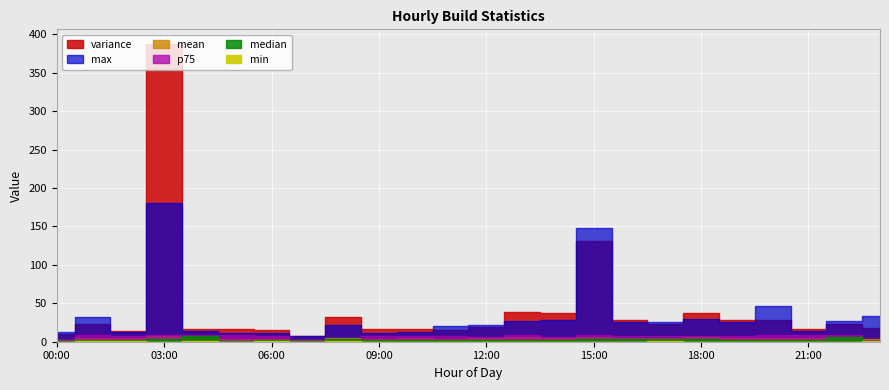

Reading left to right, what are all the values shown in this chart?

variance: 10.1	23.5	14.2	387.0	17.1	16.4	15.6	7.6	32.5	16.7	16.4	15.4	18.7	39.1	36.8	130.7	28.9	23.6	37.8	28.0	28.9	17.1	23.2	17.5
mean: 2.8	5.0	4.2	7.4	5.7	4.1	4.1	2.5	5.2	4.2	4.2	4.0	4.4	5.8	5.2	6.7	5.4	5.1	5.9	5.0	4.8	5.0	5.8	3.1
median: 1.4	2.9	2.2	3.6	7.2	1.5	1.8	1.5	3.1	1.8	1.9	2.4	2.9	2.6	2.7	3.4	3.2	3.3	3.5	2.8	2.0	2.8	6.2	1.5
p75: 2.4	8.7	7.4	8.7	9.0	8.2	8.0	1.7	4.2	7.9	7.8	6.9	6.2	9.4	6.7	8.8	8.0	7.4	7.3	7.5	8.2	8.3	8.8	2.2
max: 12.3	32.2	13.1	180.7	14.2	10.9	11.5	7.9	22.0	11.6	13.0	20.7	21.2	27.0	28.9	148.3	25.8	26.0	29.4	26.3	46.1	13.8	26.9	33.8
min: 0.2	0.3	0.3	0.2	0.3	0.3	0.3	0.2	0.5	0.1	0.2	0.2	0.1	0.2	0.2	0.1	0.1	0.3	0.1	0.1	0.0	0.2	0.2	0.3